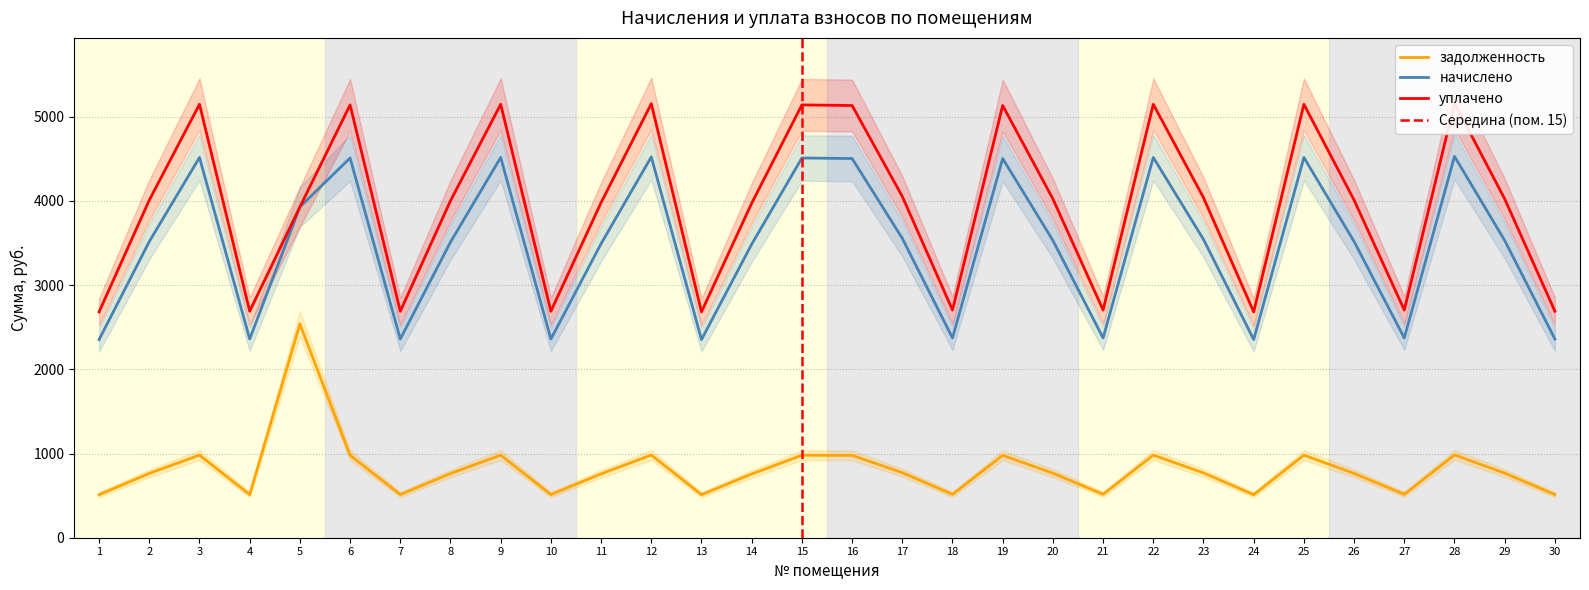

What is the average value of the уплачено series?

3947.2